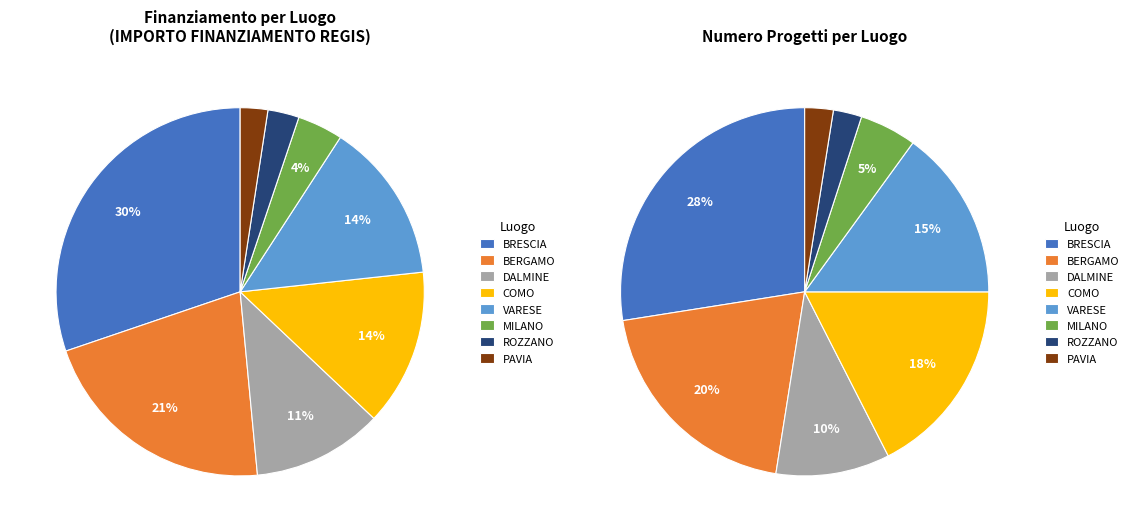

Which category has the biggest portion of the pie?

BRESCIA (D53D23004110006)